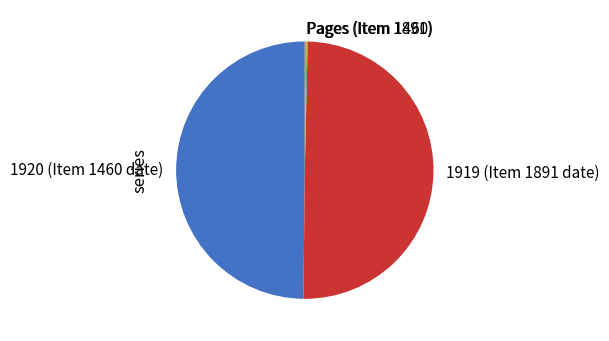

Is it true that 1919 (Item 1891 date) is 39% of the pie?

False